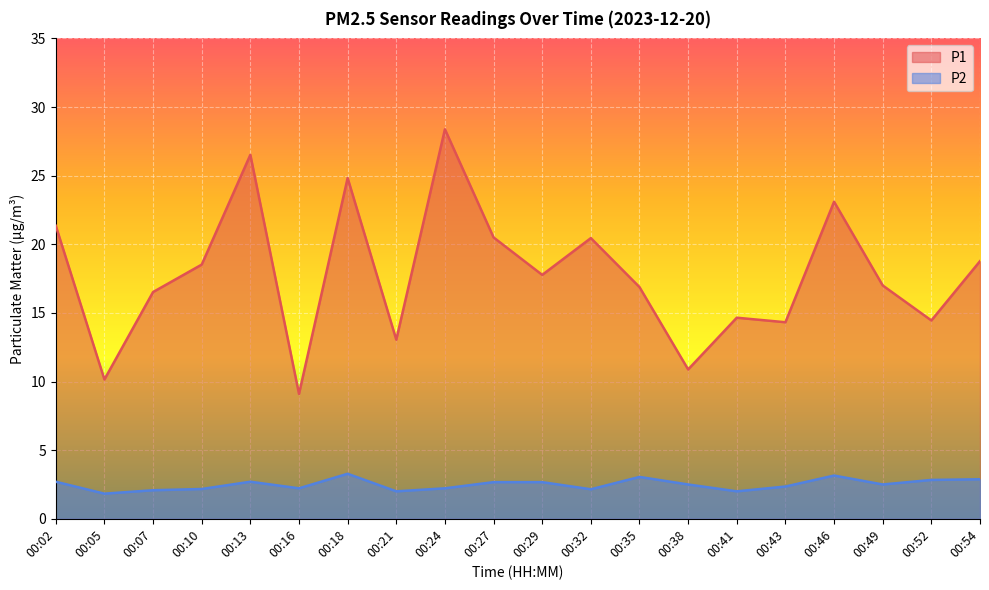

What is the spread (max minus min) of values at 00:43?

12.0